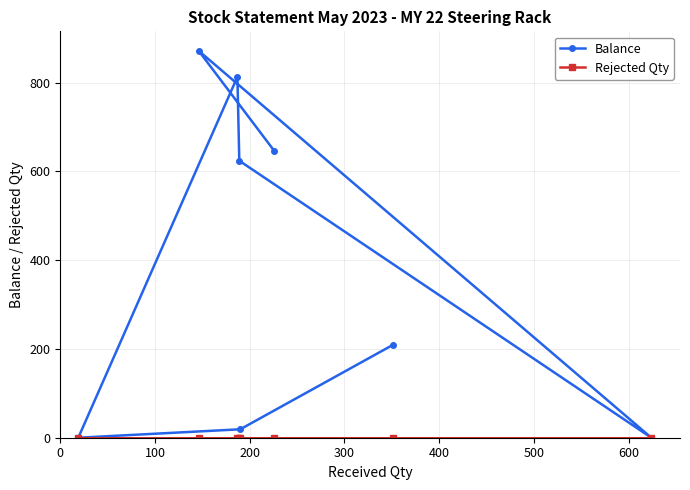

What is the maximum value shown in the chart?

872